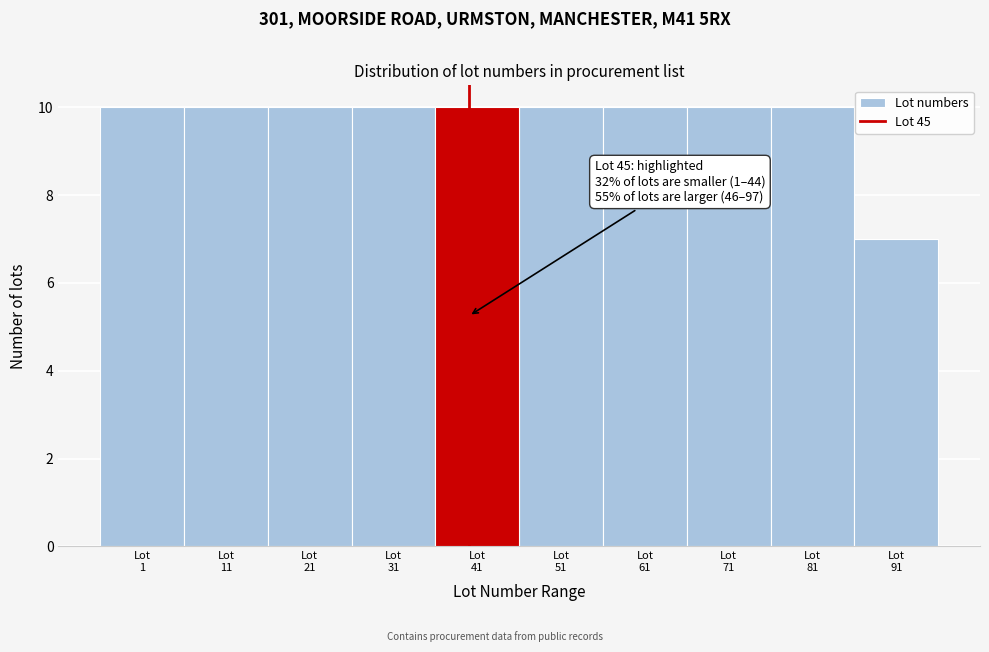

Reading right to left, list all the values displayed in this chart.

7	10	10	10	10	10	10	10	10	10